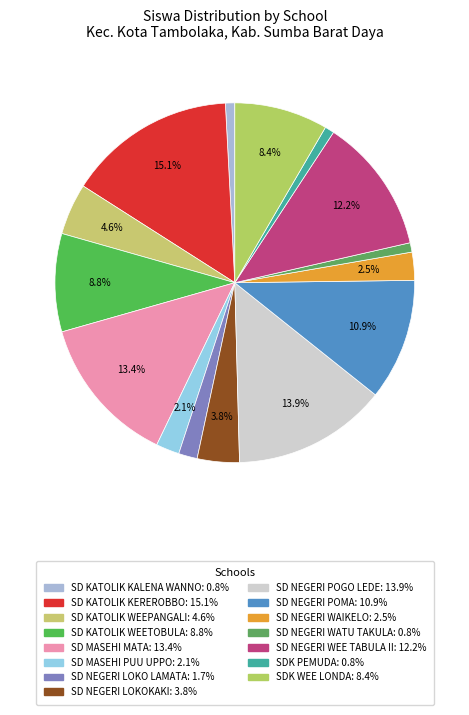

True or false: SD MASEHI MATA accounts for 13% of the total.

True